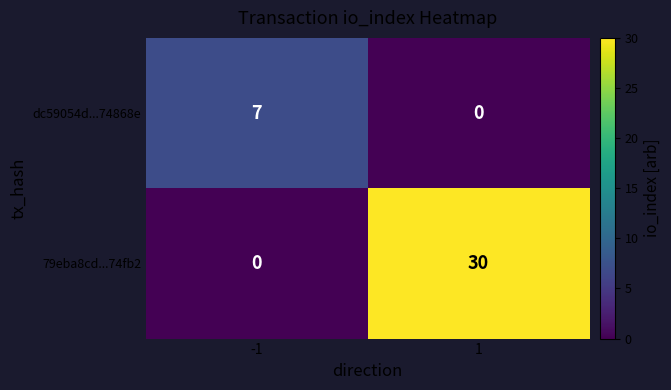

List the series in order of their peak value, lowest first.

dc59054d...74868e, 79eba8cd...74fb2